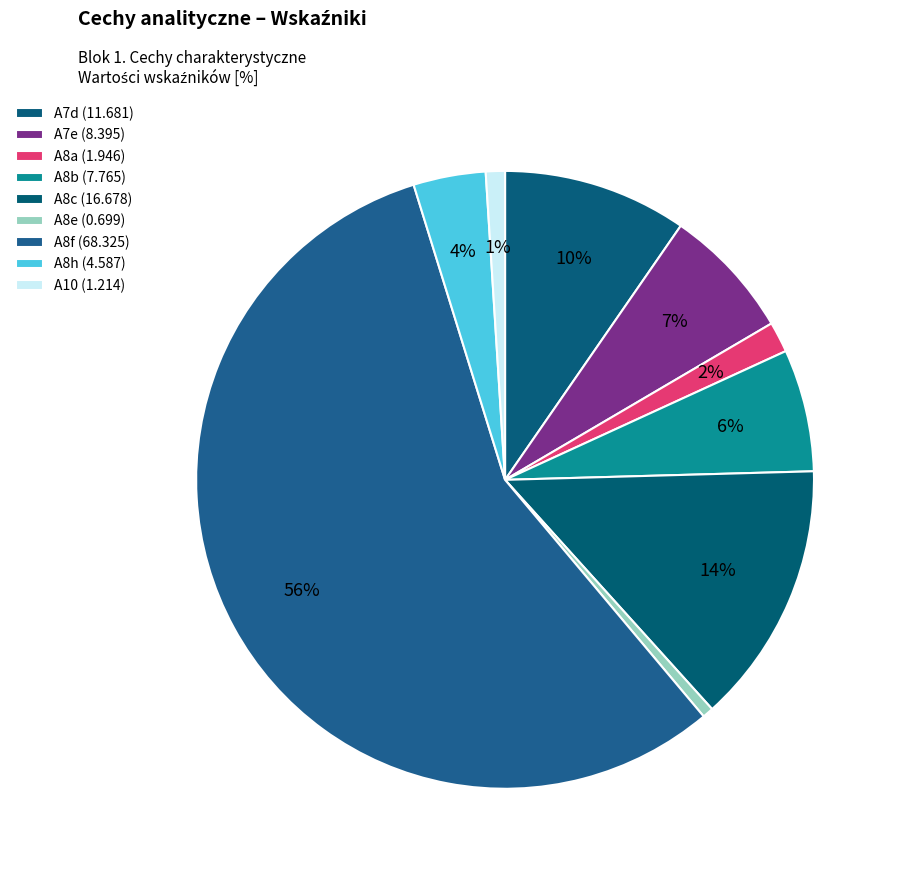

What is the largest slice in the pie chart?

A8f